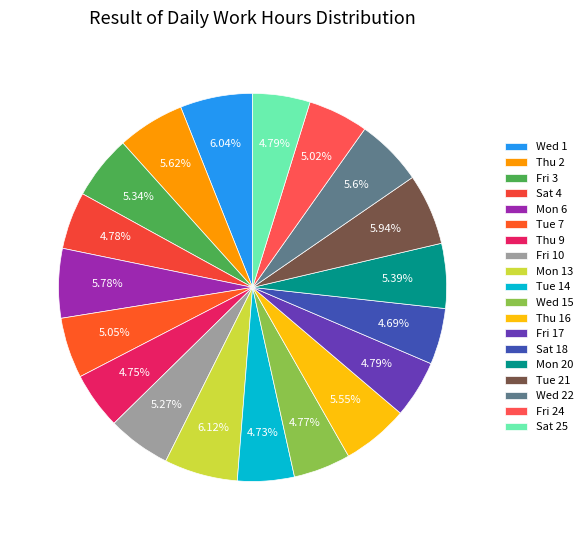

How many slices are in this pie chart?

19